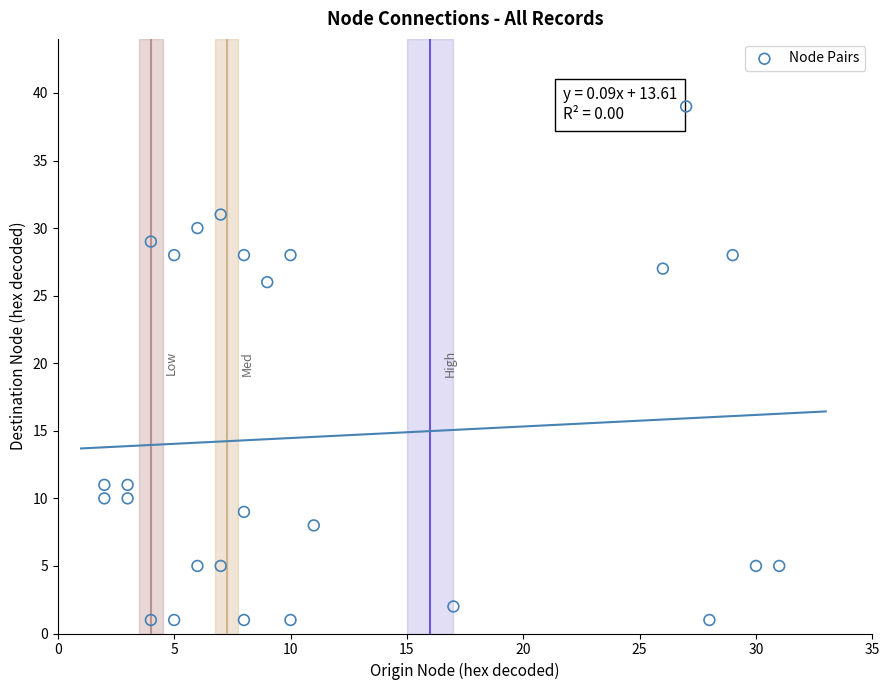

What is the range of X values (max minus min)?

29